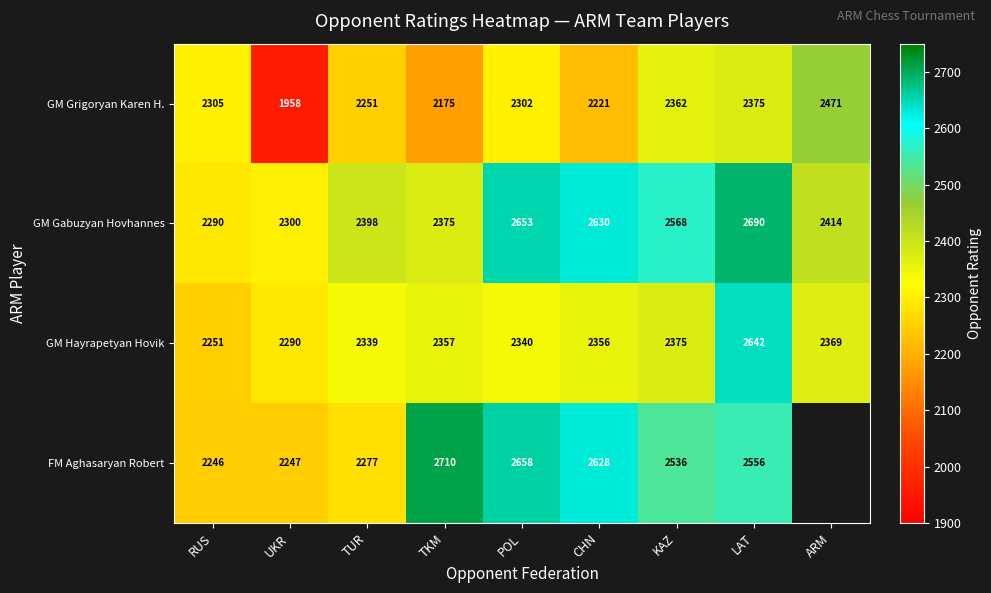

What is the difference between the GM Hayrapetyan Hovik values at TKM and ARM?

12